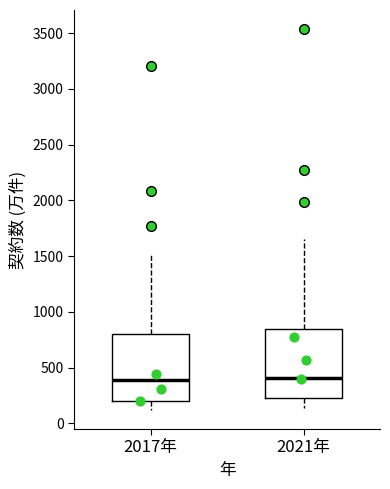

Where does the upper whisker of the box for 2021年 end on the y-axis? The values are not printed on the chart, so give them approximately, as read against the axis.

1650